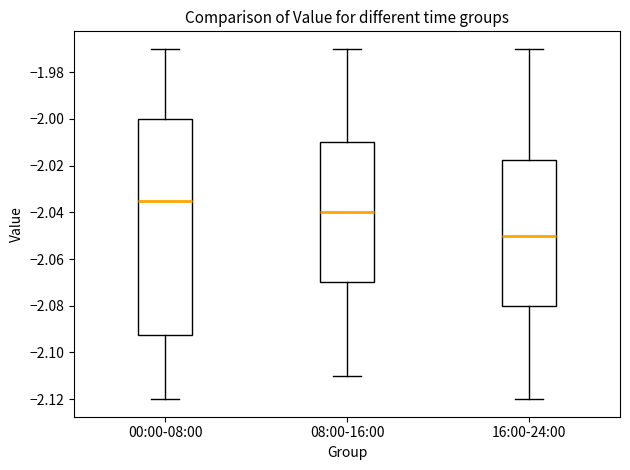

Comparing the boxes themselves (not the whiskers), which one is the tallest?

00:00-08:00